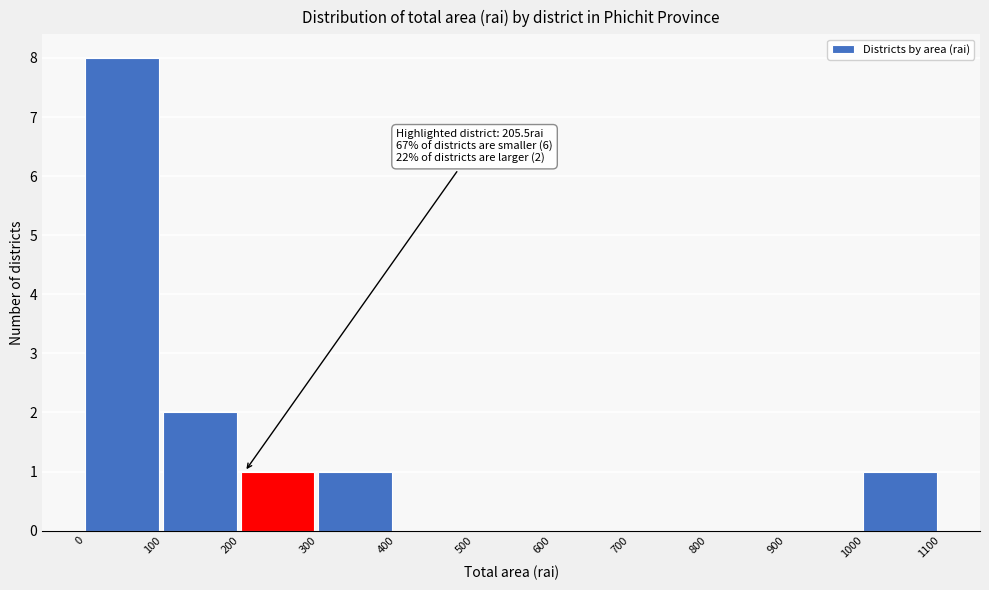

Over which range of the x-axis is the bar tallest?

0 to 100